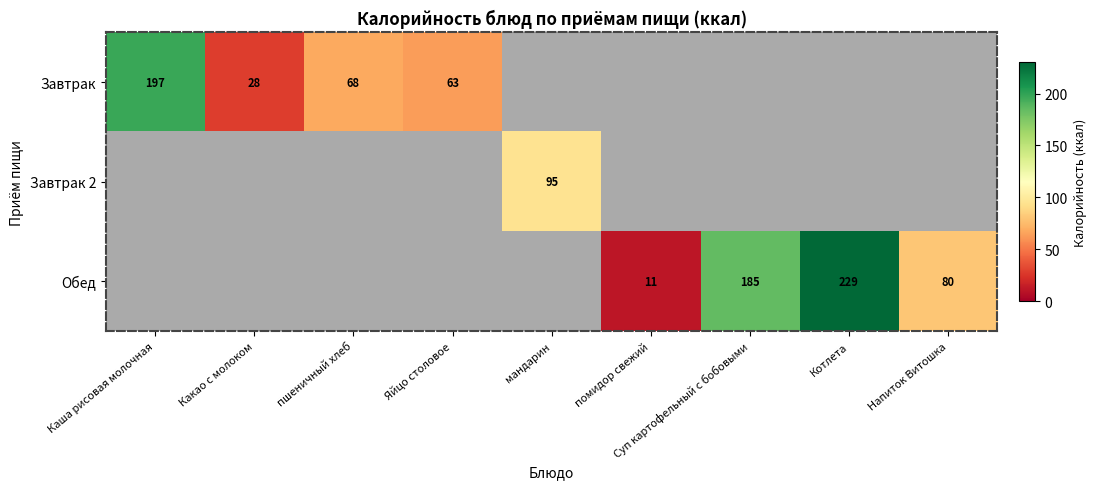

The Обед series shows 26 at Напиток Витошка. True or false?

False